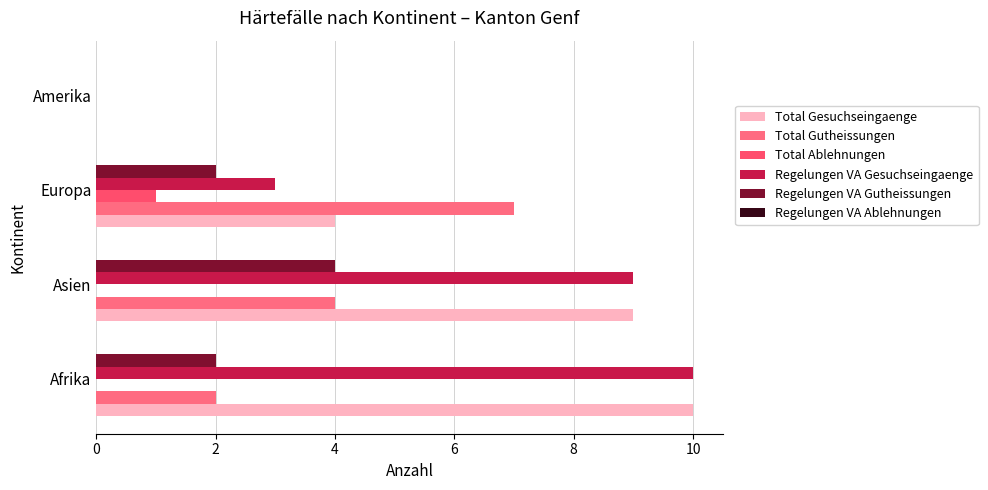

At which category is the sum across all series the highest?

Asien